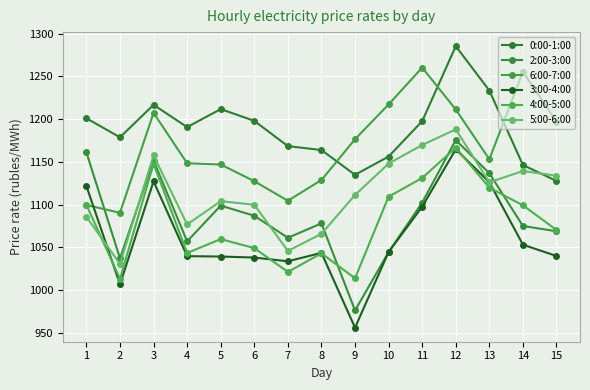

What is the difference between the maximum and minimum values in the 2:00-3:00 series?

199.6